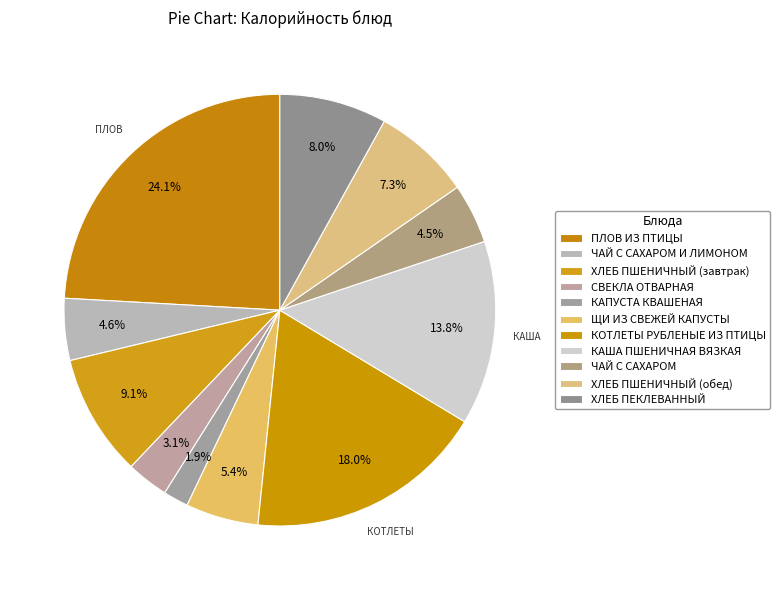

Which slice is the smallest?

КАПУСТА КВАШЕНАЯ